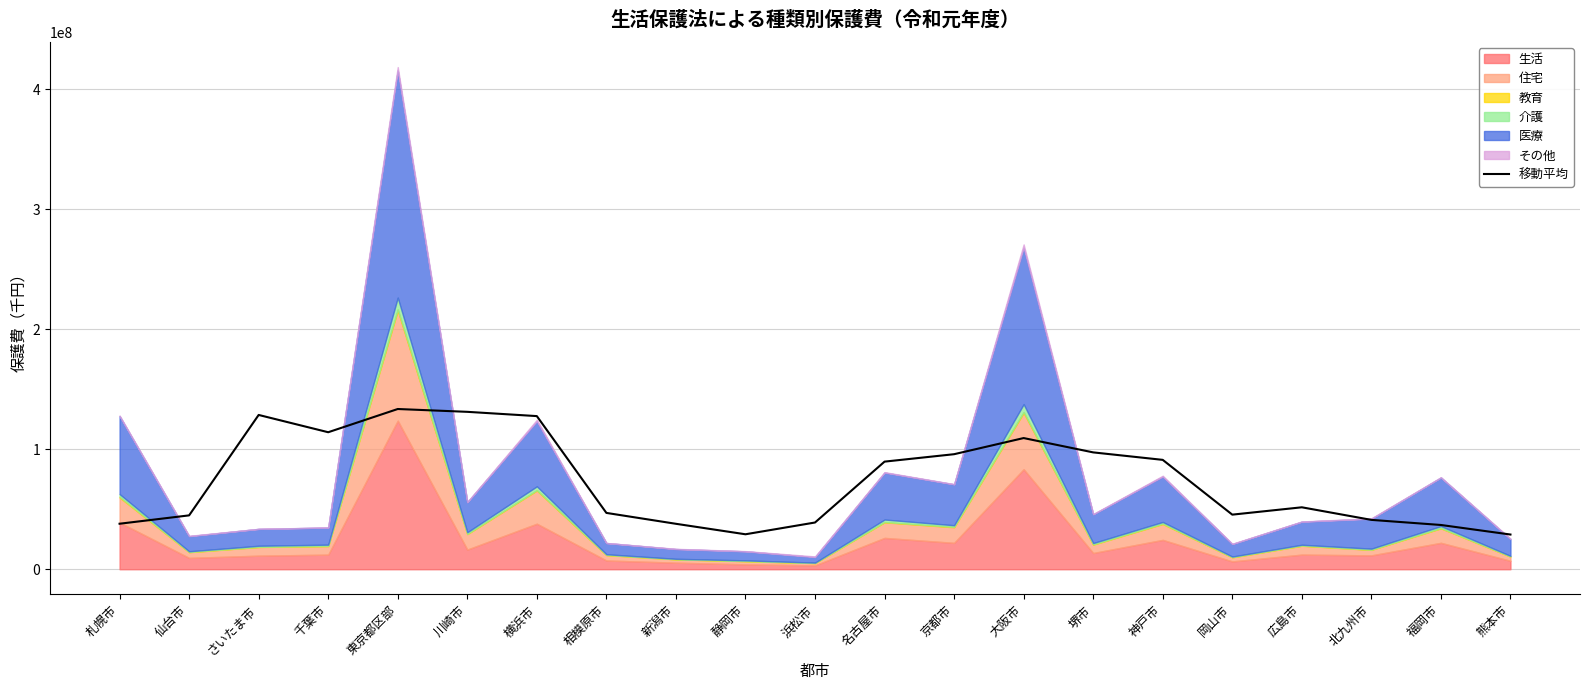

At which category does the data reach its first local peak?

さいたま市